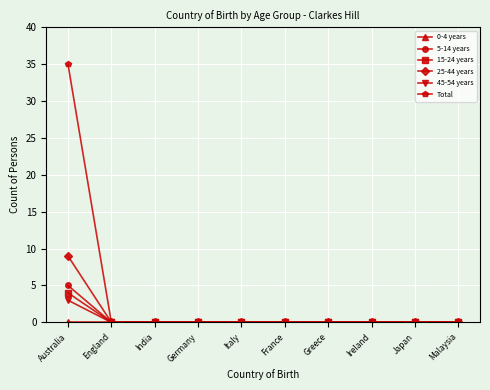

True or false: Total has a value of 0 at Germany.

True